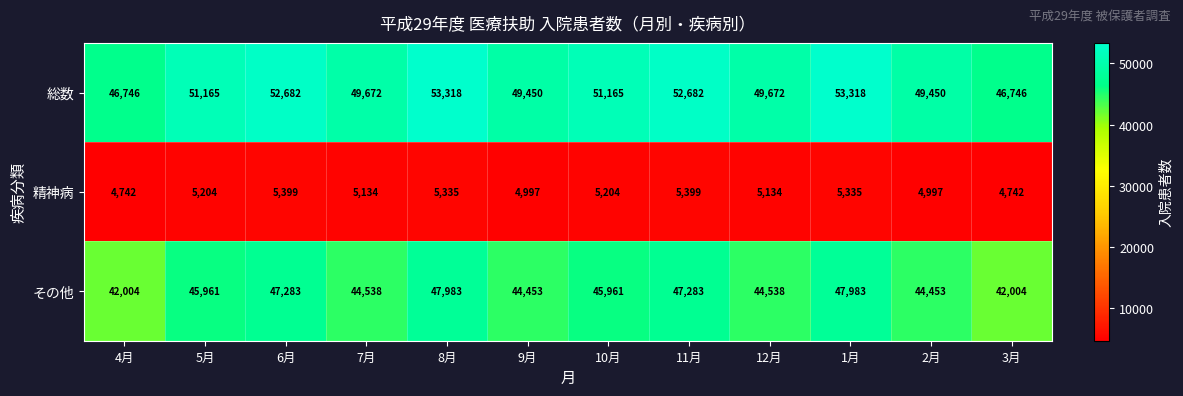

What value does the 総数 series have at 12月, to the nearest 50?

49650